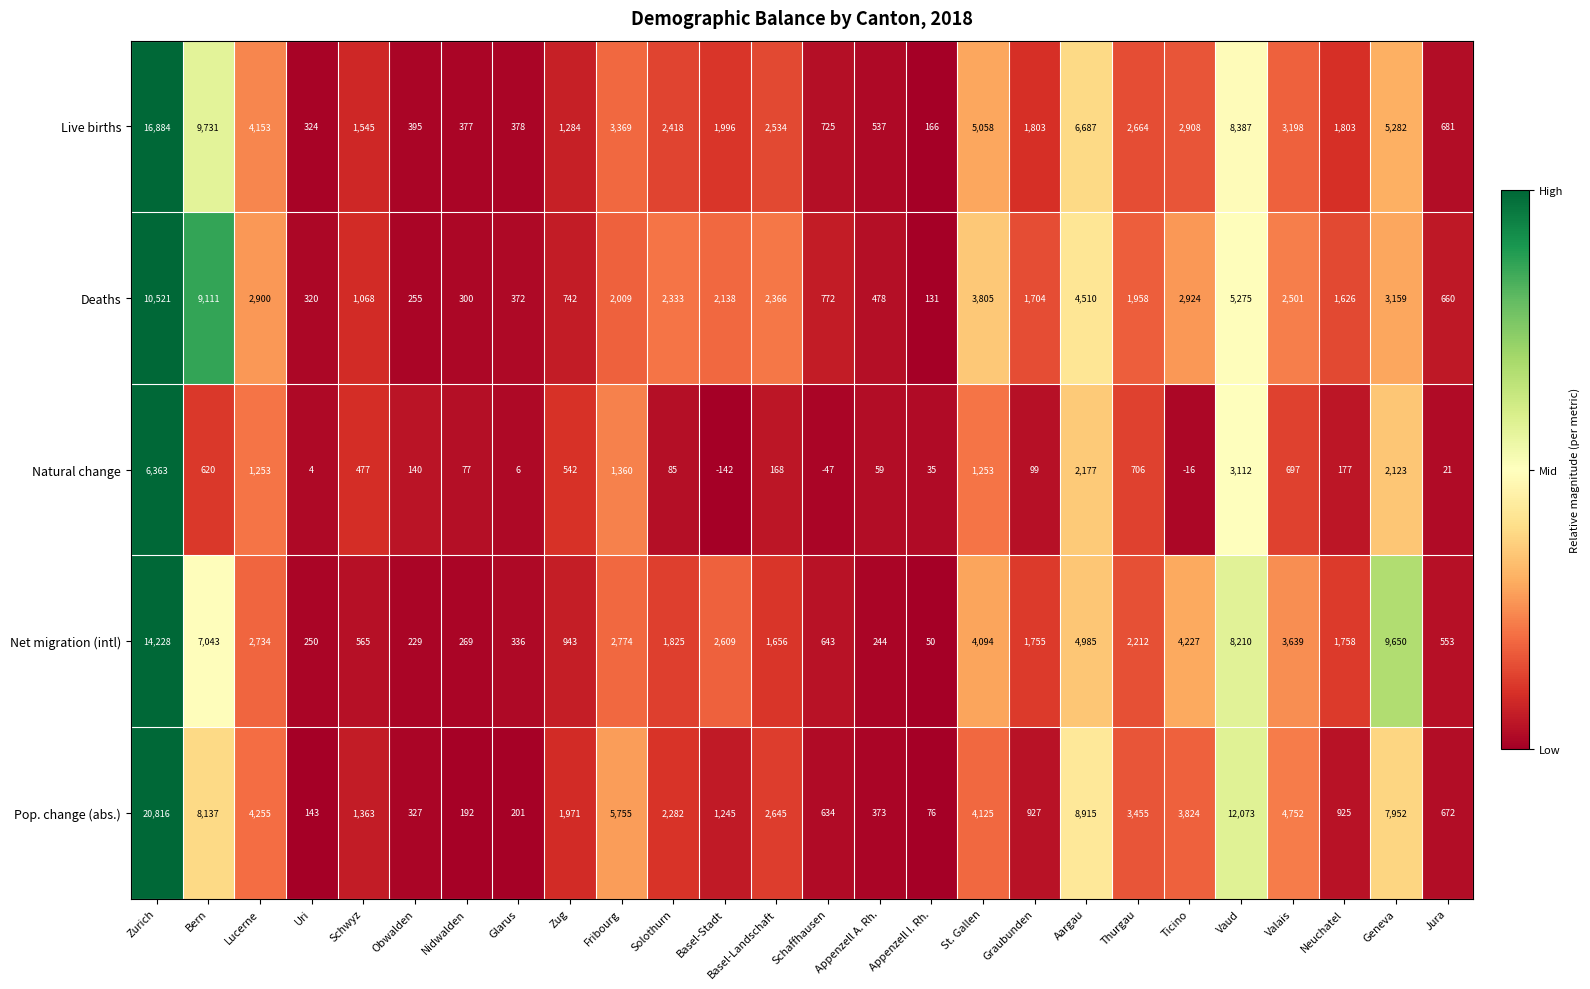

Which series has the largest total across all categories?

Pop. change (abs.)